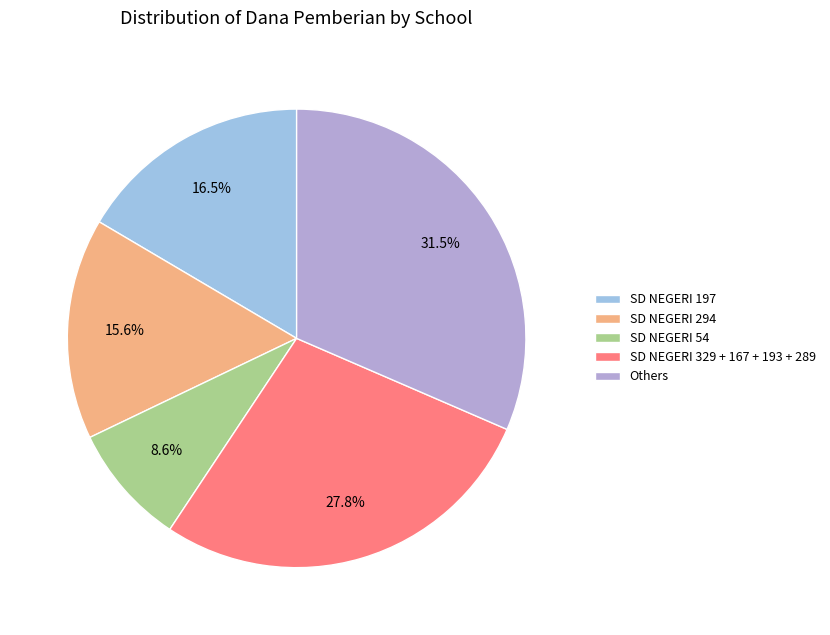

True or false: SD NEGERI 294 accounts for 16% of the total.

True